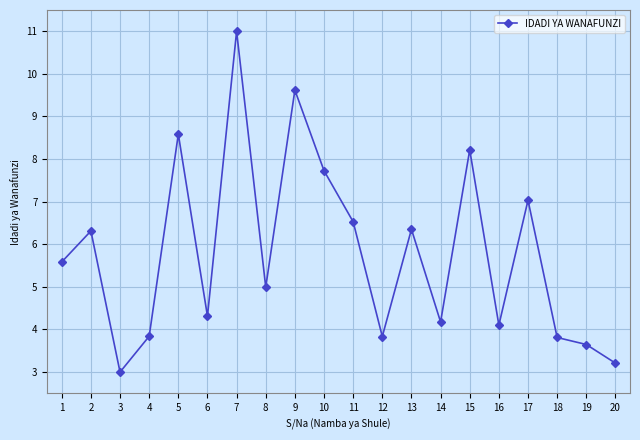

Where is the first local maximum?

2